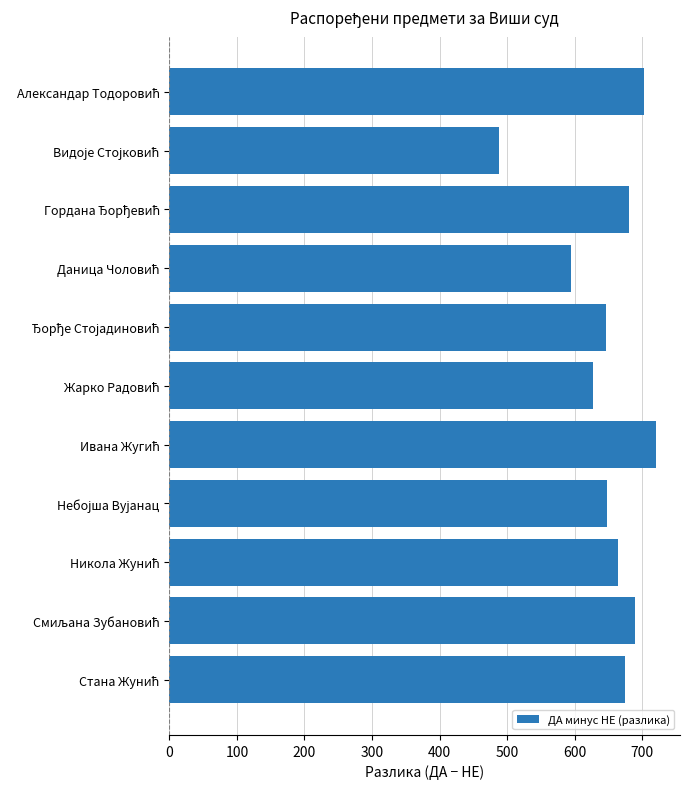

How many data points are less than 664?

5